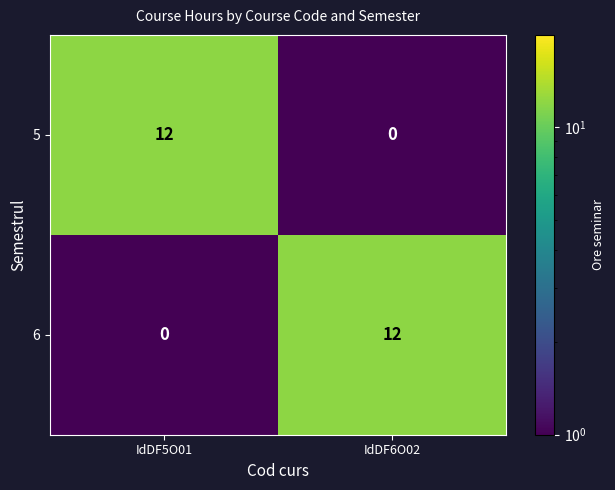

Reading left to right, what are all the values shown in this chart?

5: 12	0
6: 0	12